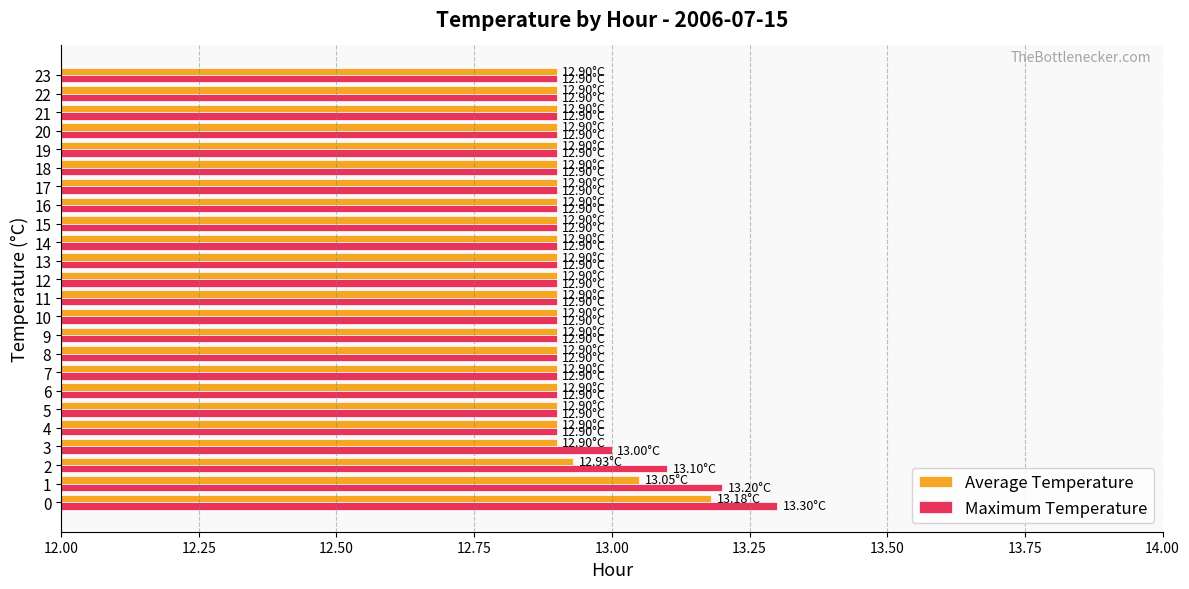

What is the sum of all Average Temperature values?

310.1